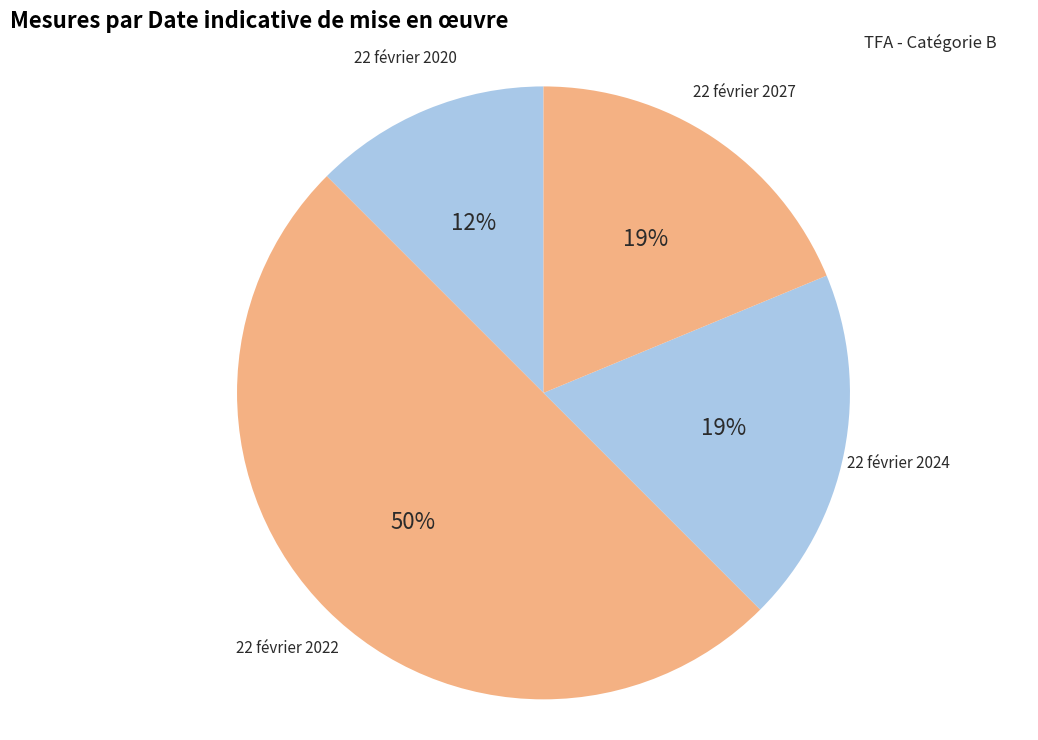

How many slices are in this pie chart?

4